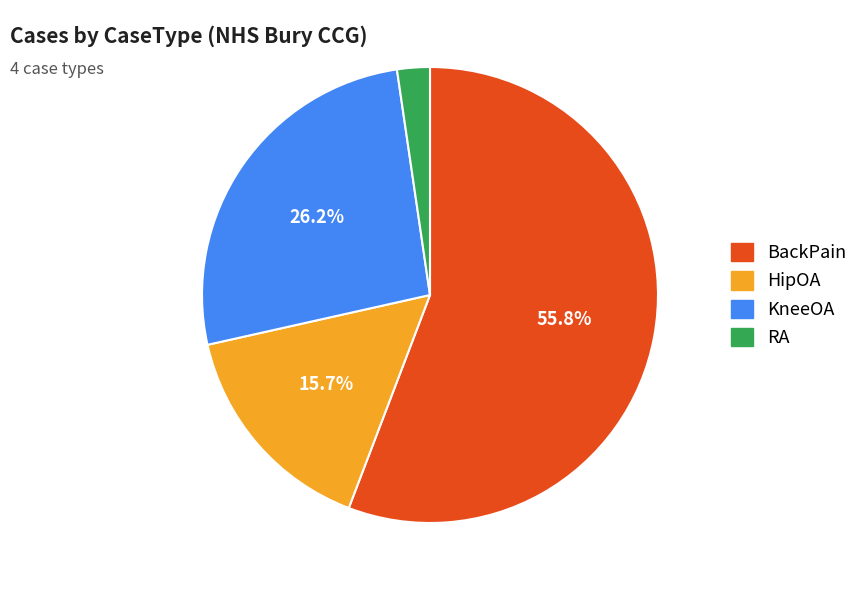

Between HipOA and KneeOA, which is larger?

KneeOA